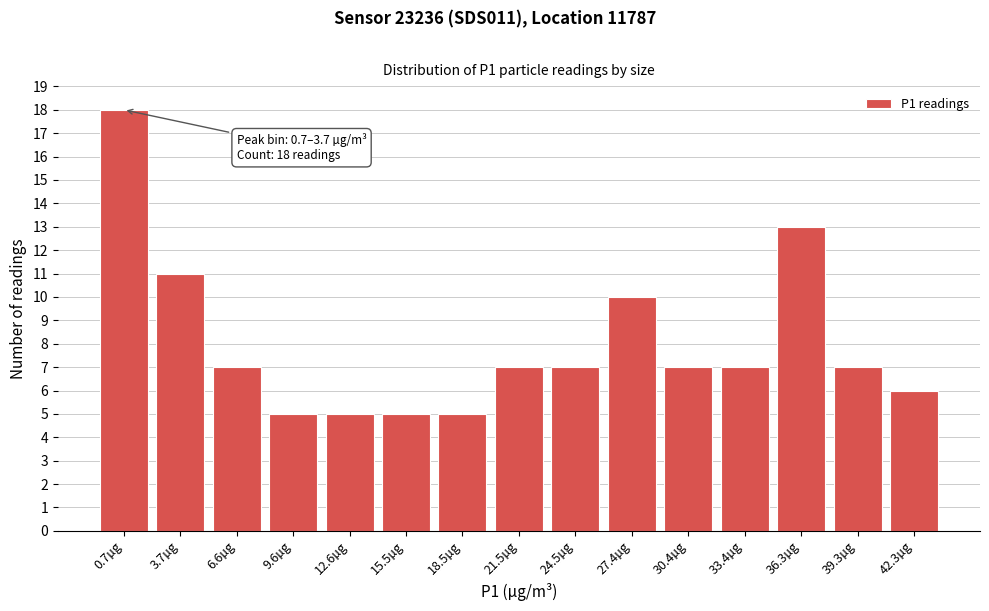

Reading left to right, list all the values displayed in this chart.

18	11	7	5	5	5	5	7	7	10	7	7	13	7	6